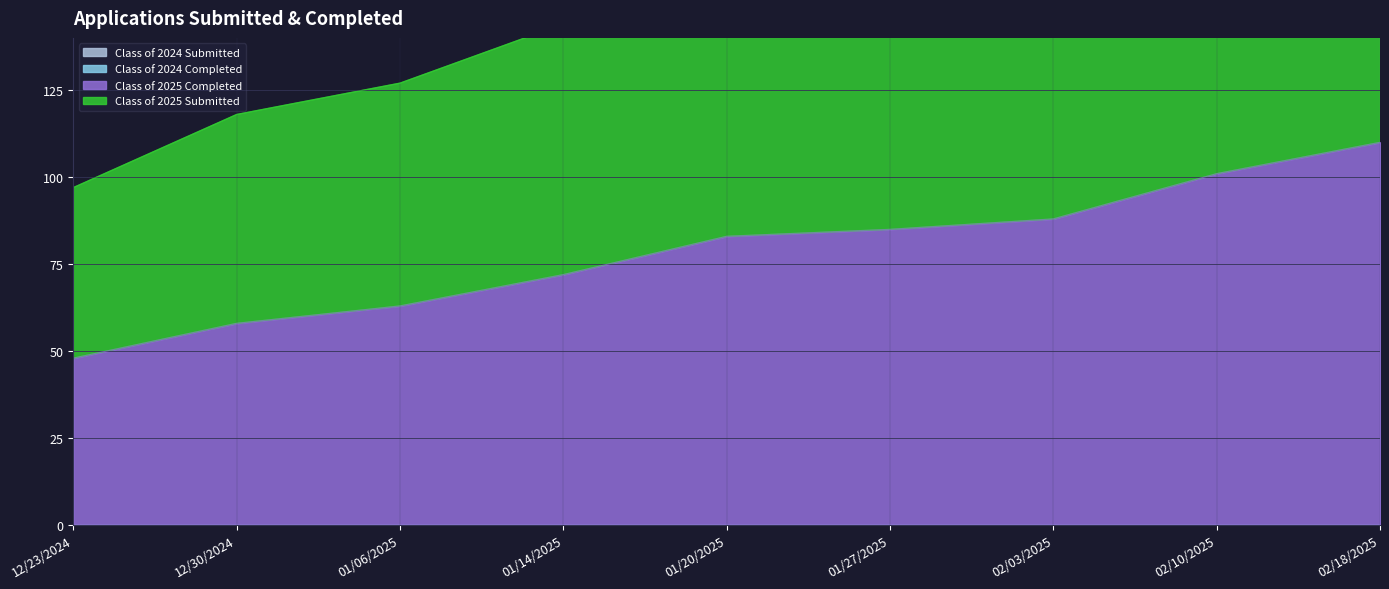

What is the label of the 3rd point from the right?

02/03/2025